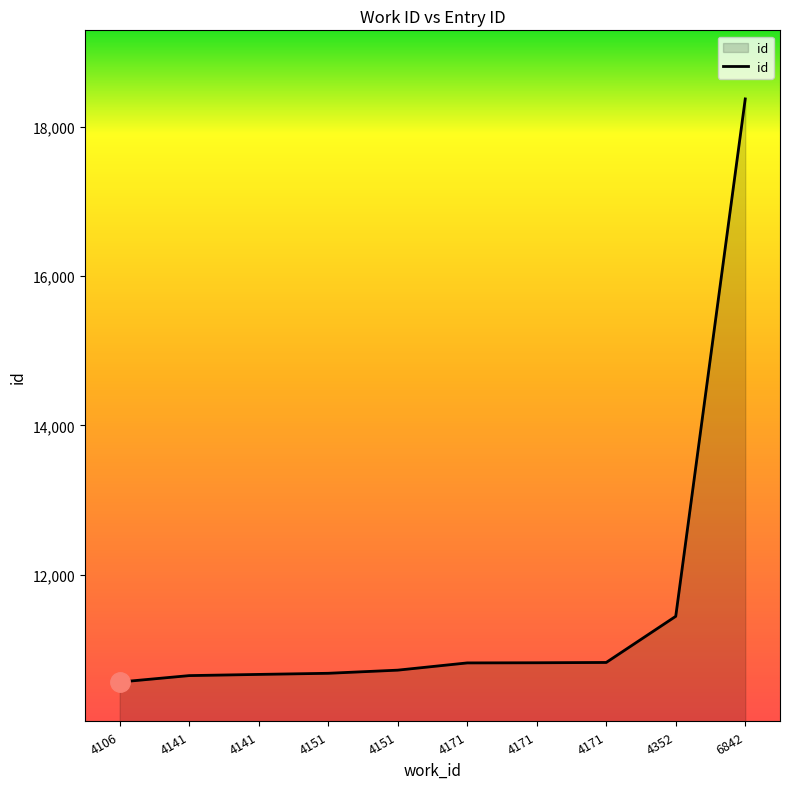

What is the difference between the second highest and second lowest values?

794